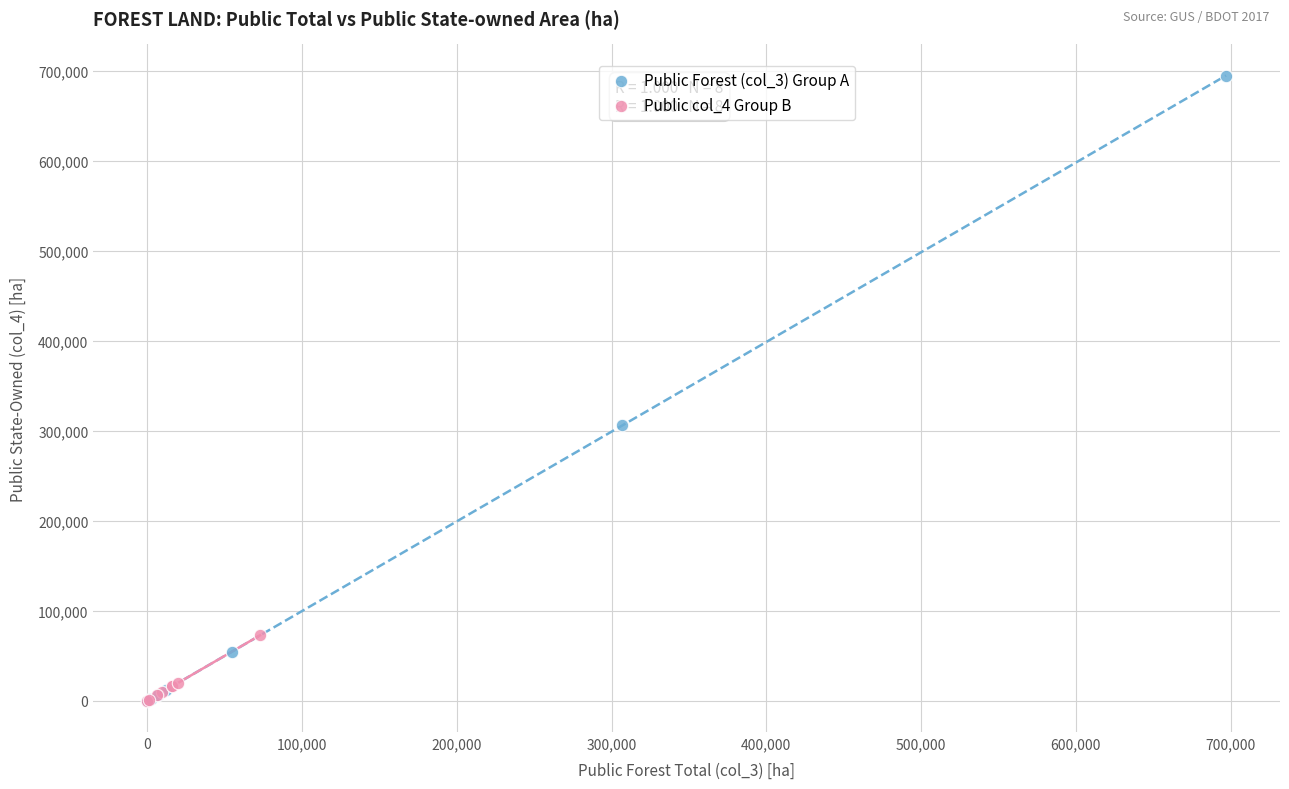

Which series has the largest Y range (max minus min)?

Public Forest (col_3) Group A